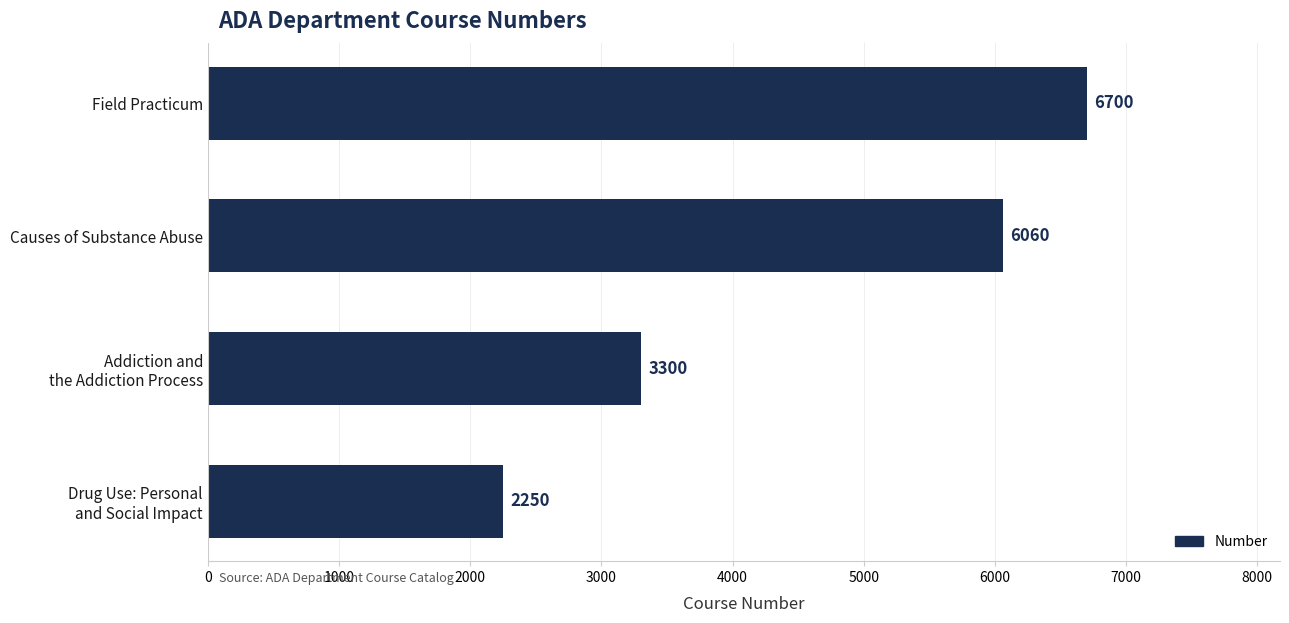

How many values are below 6060?

2